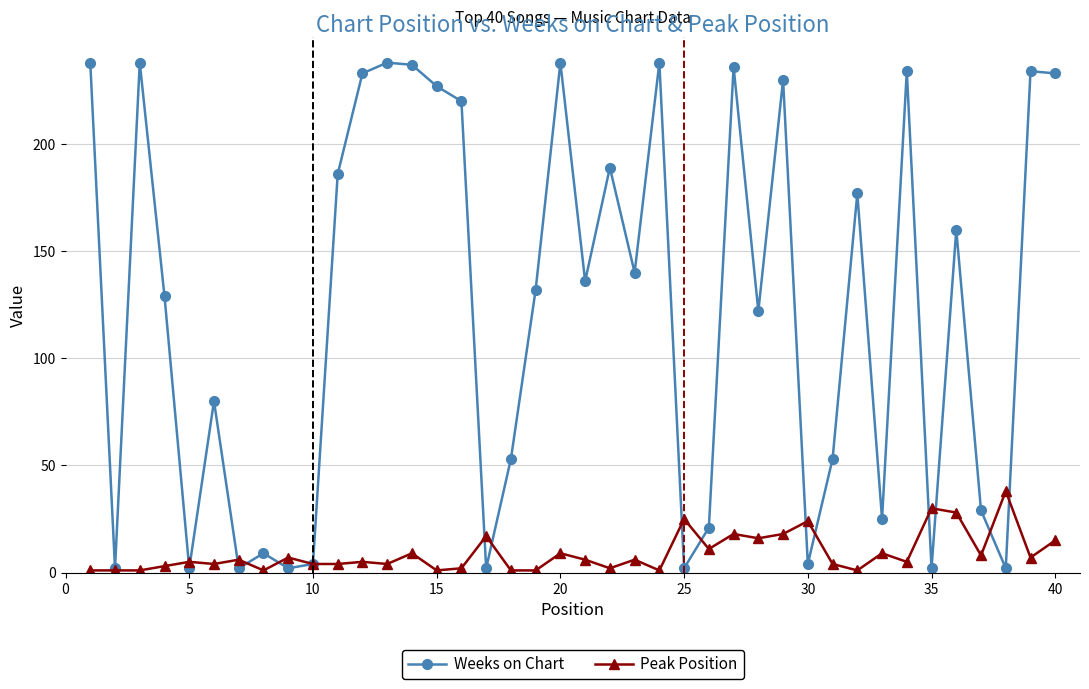

What is the difference between the maximum and second lowest values in the Peak Position series?

37